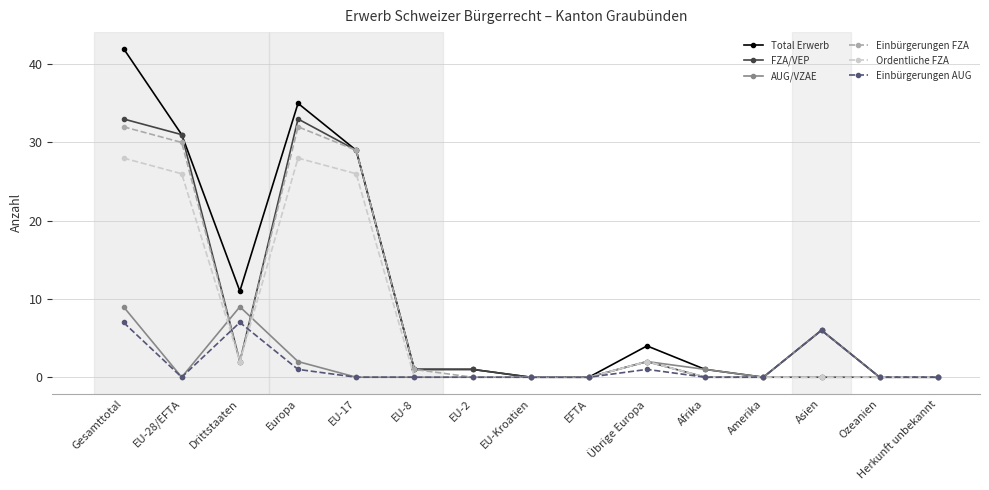

True or false: FZA/VEP has more than 1 points higher than both neighbors.

True